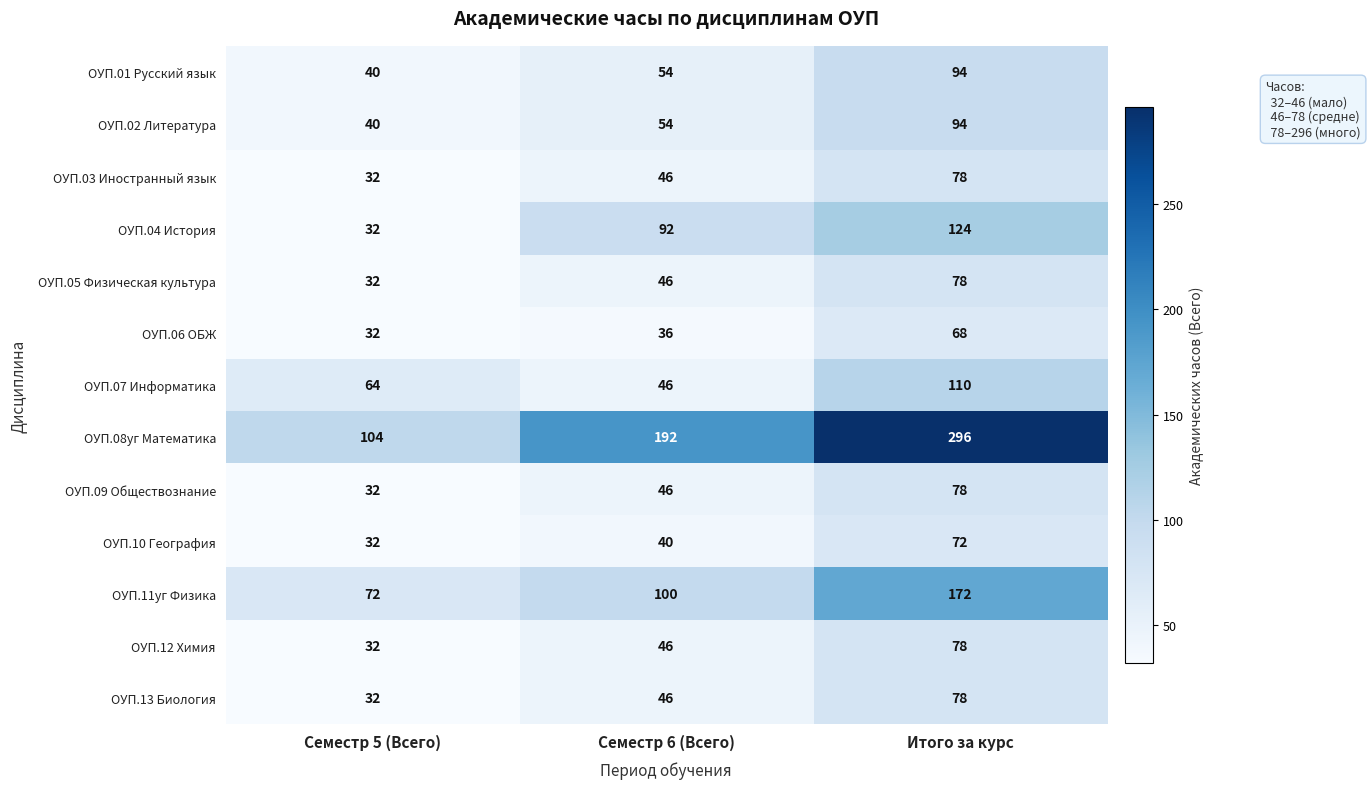

What is the difference between the ОУП.13 Биология values at Итого за курс and Семестр 5 (Всего)?

46